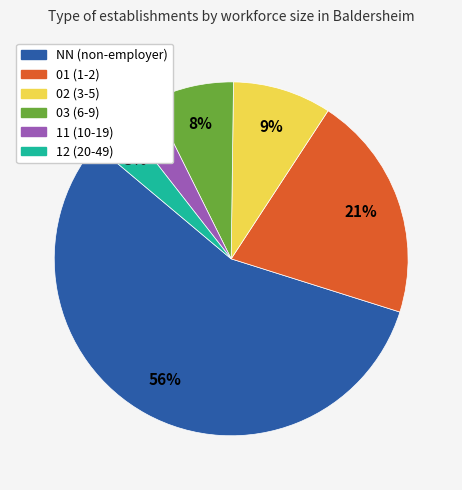

The 11 (10-19) slice represents 18% of the pie. True or false?

False